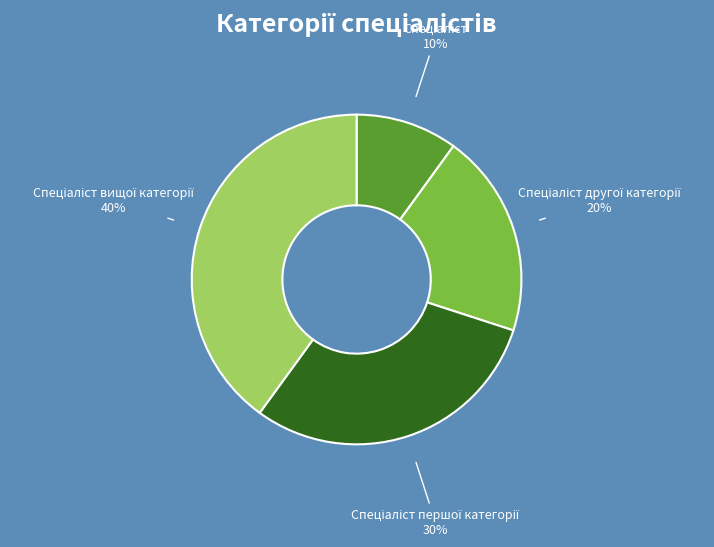

Is there any slice that represents more than half of the pie?

No